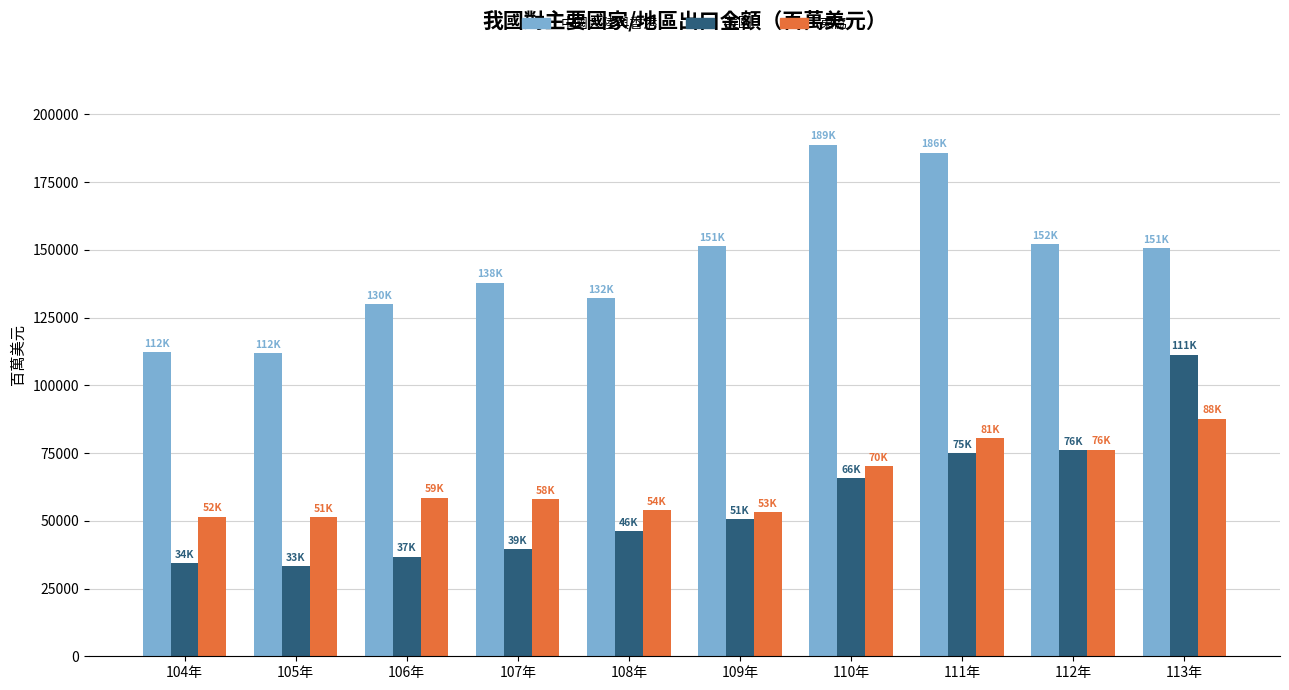

How many data points in 中國大陸與香港 are less than 150611?

5